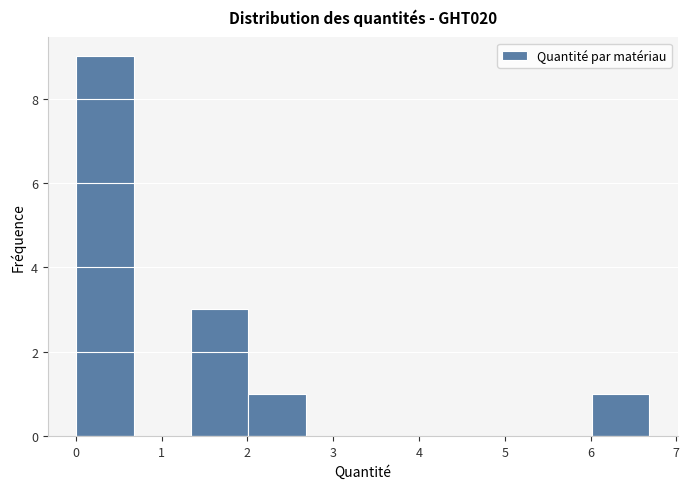

How tall is the bar that spans 6.0 to 6.7 on the x-axis? Neither the bar edges nor the heights are printed on the chart, so give them approximately, as read against the axes.

1